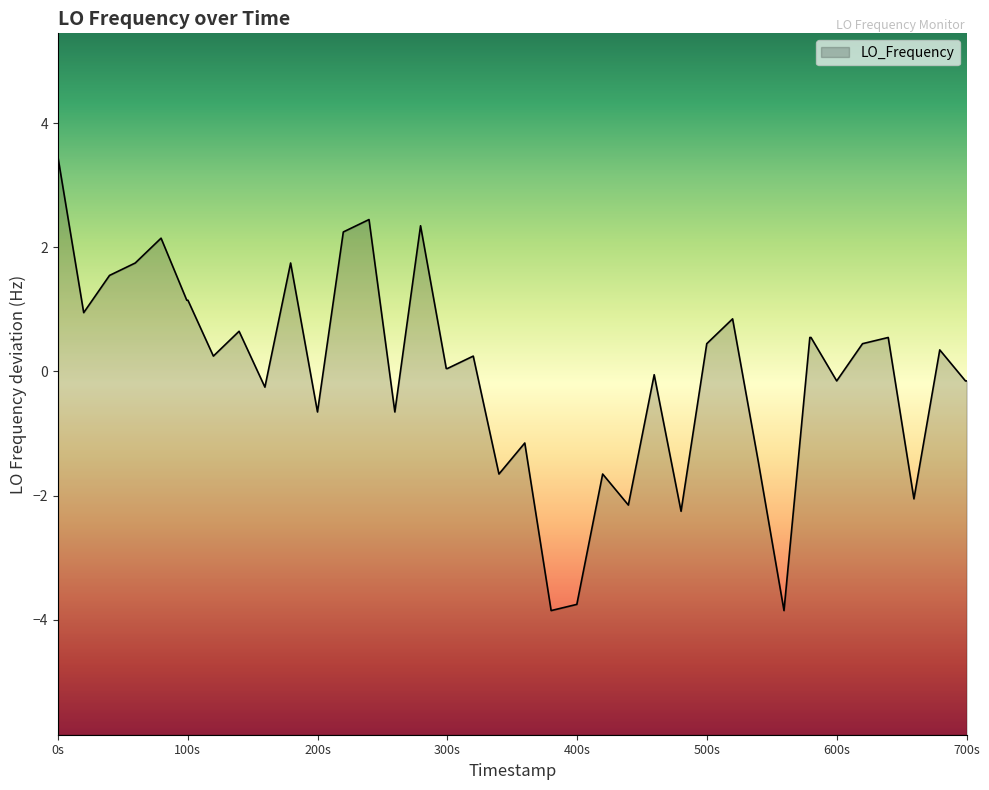

Count the number of data series in this chart.

1